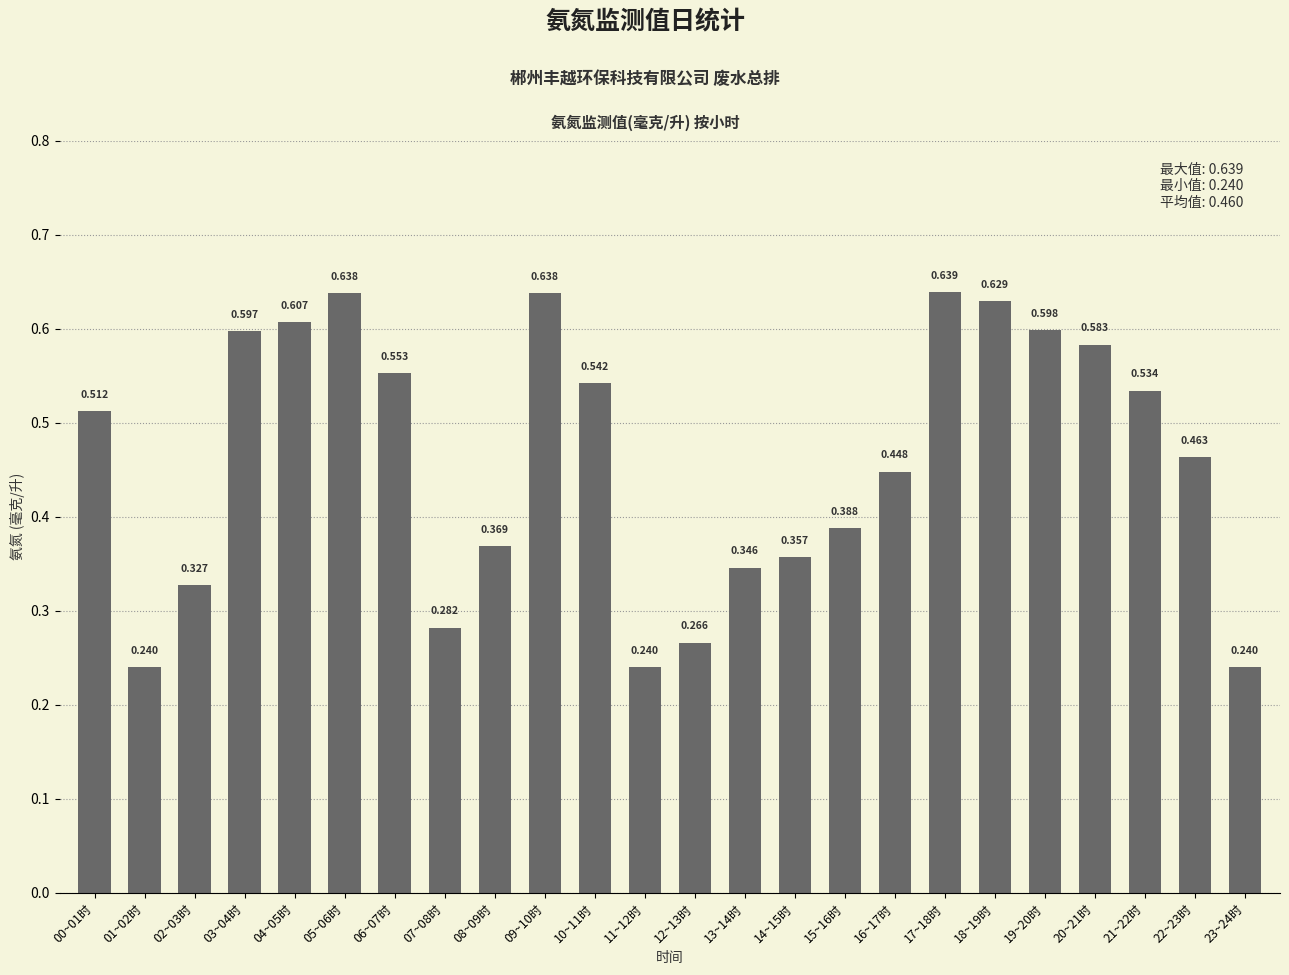

What is the label of the 20th bar from the left?

19~20时